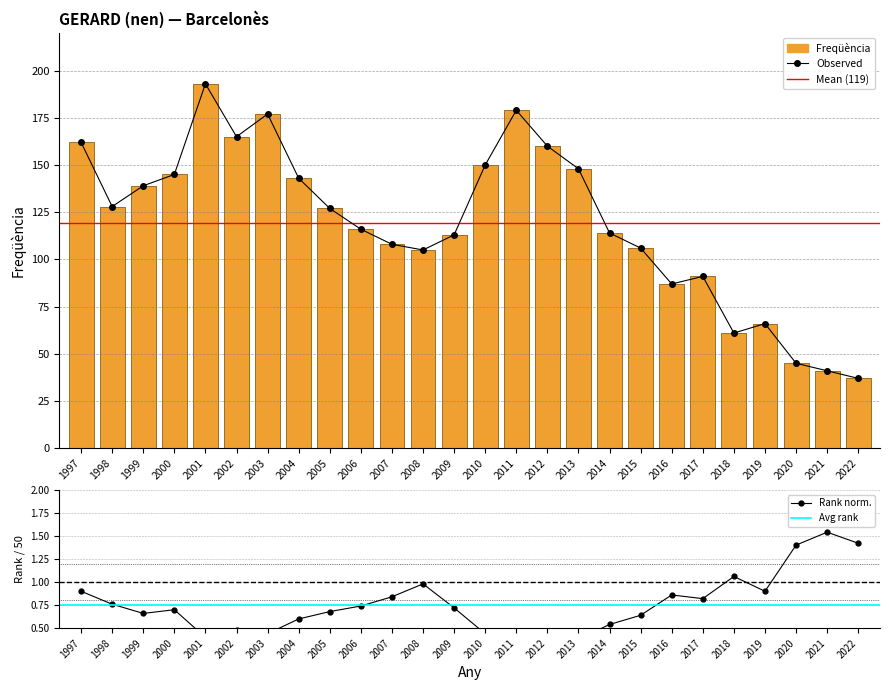

What is the value of the 19th bar from the left?

106